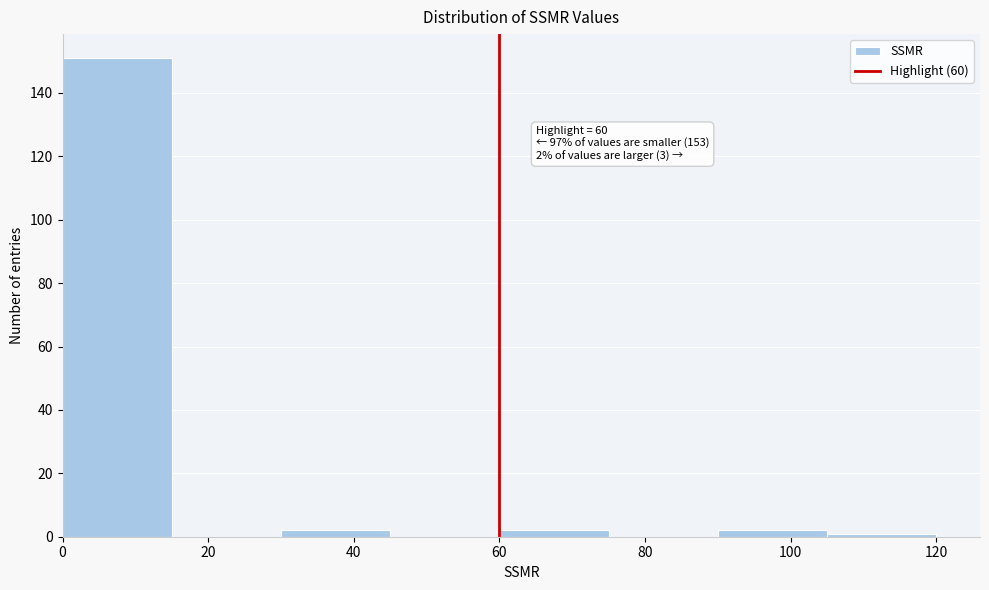

Which range on the x-axis has the tallest bar?

0 to 15